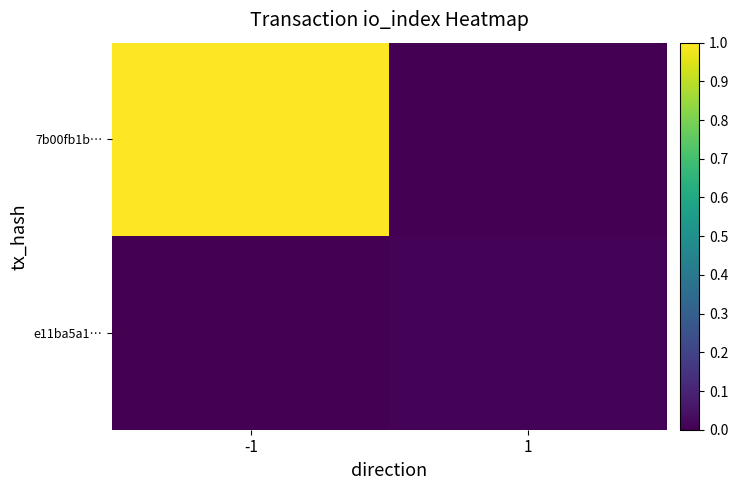

What is the difference between the highest and lowest values at -1?

1.0